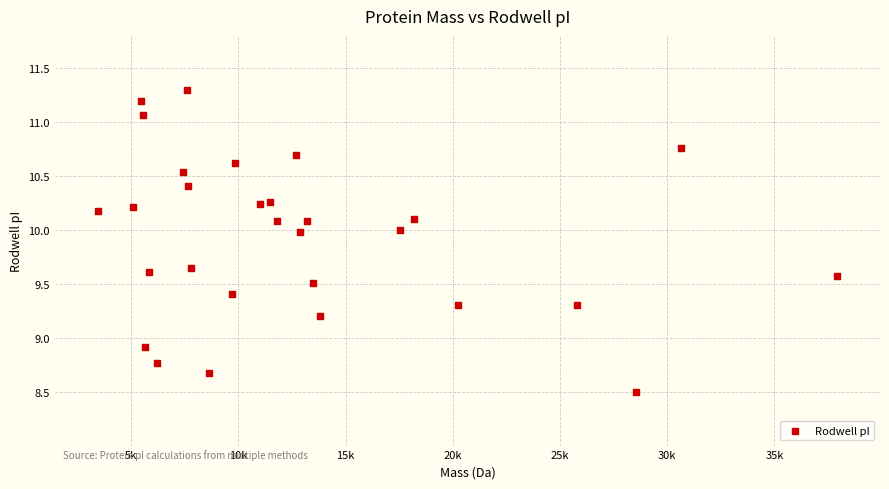

What Y value in the scatter plot is closest to 9?

8.9